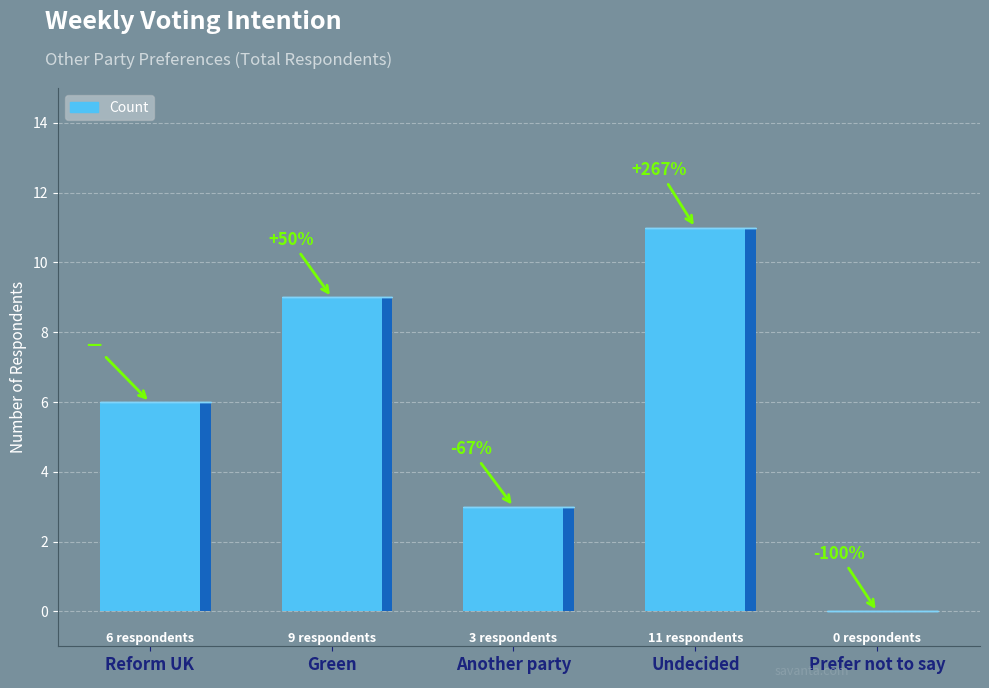

Reading left to right, extract all data points from this chart.

Reform UK=6	Green=9	Another party=3	Undecided=11	Prefer not to say=0